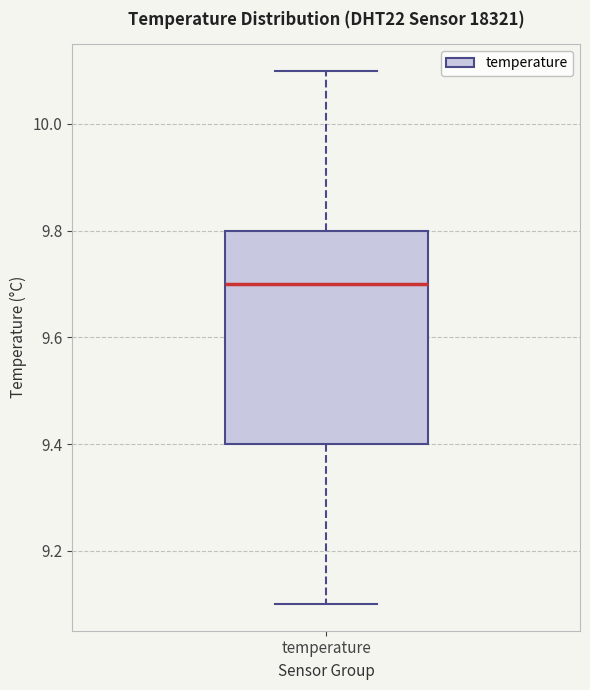

Transcribe this box plot: give where the median line is, the range the box spans, and where the two whiskers end, as read against the y-axis. The values are not printed on the chart, so give them approximately, as read against the axis.

median 9.7, box 9.4 to 9.8, whiskers 9.1 to 10.1